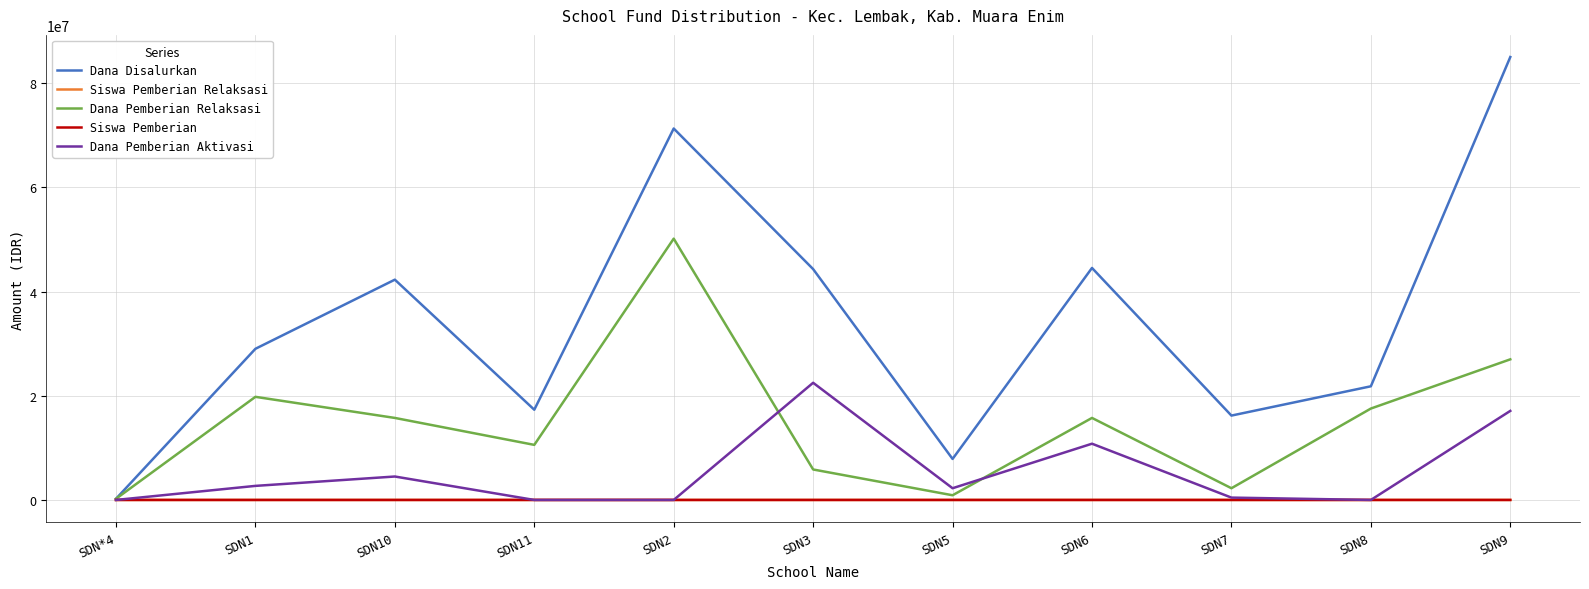

Which series changed the most between SDN*4 and SDN7?

Dana Disalurkan